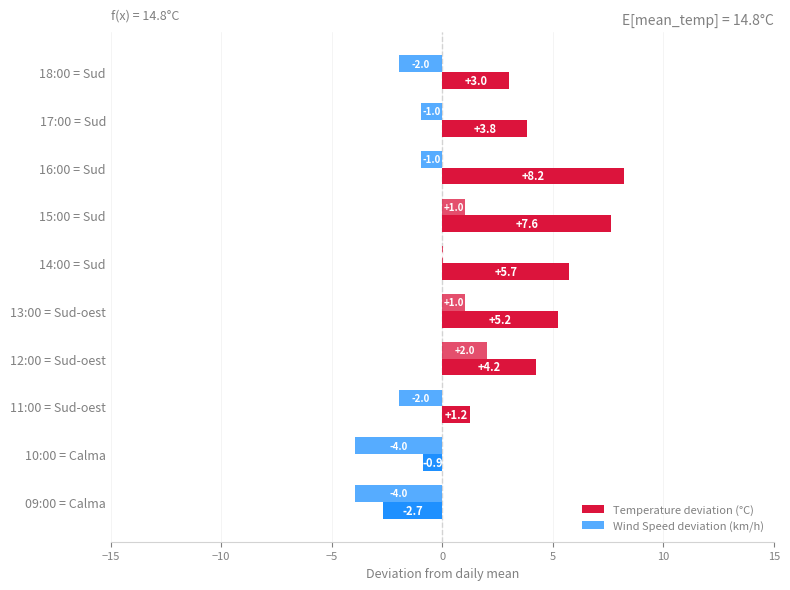

Count the number of categories in the chart.

10